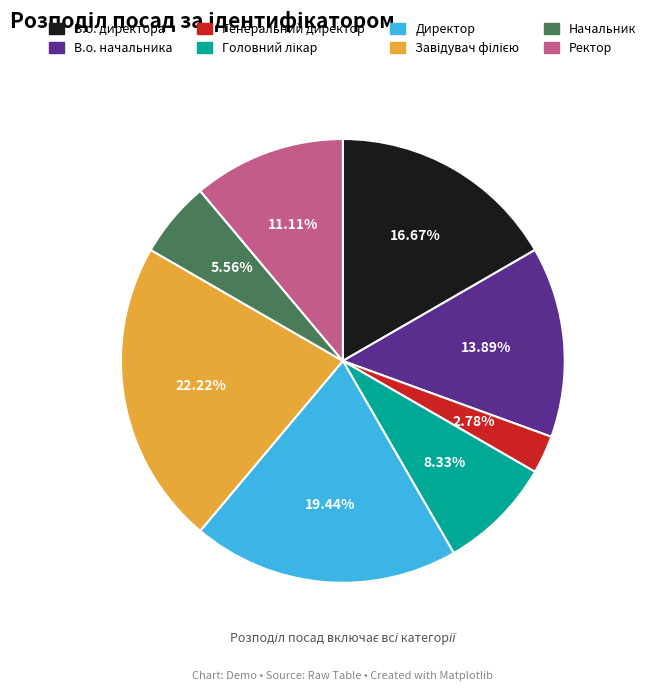

What percentage is the Директор slice, to the nearest percent?

19%